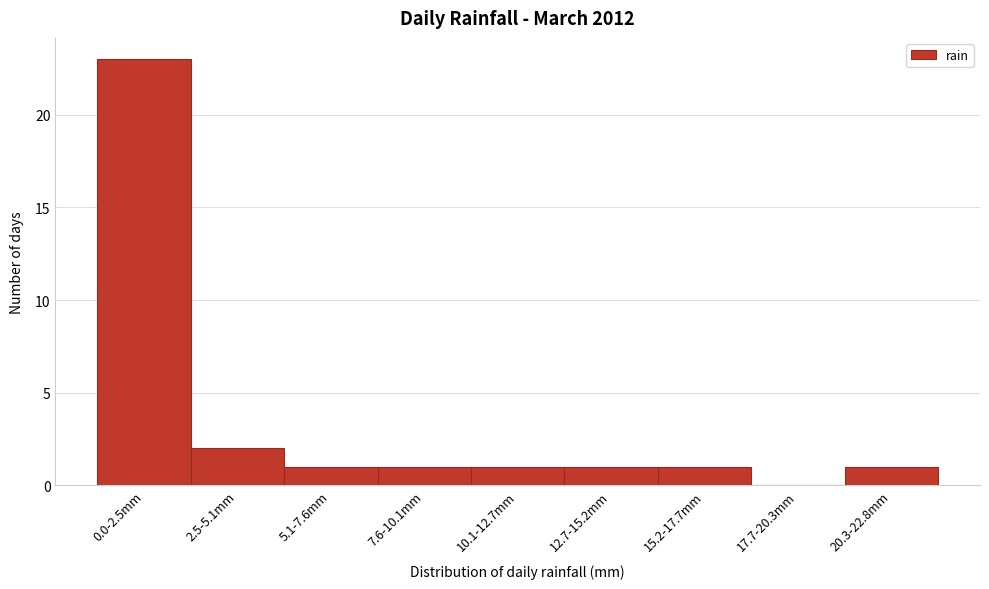

Reading left to right, list all the values displayed in this chart.

0.0-2.5mm=23	2.5-5.1mm=2	5.1-7.6mm=1	7.6-10.1mm=1	10.1-12.7mm=1	12.7-15.2mm=1	15.2-17.7mm=1	17.7-20.3mm=0	20.3-22.8mm=1